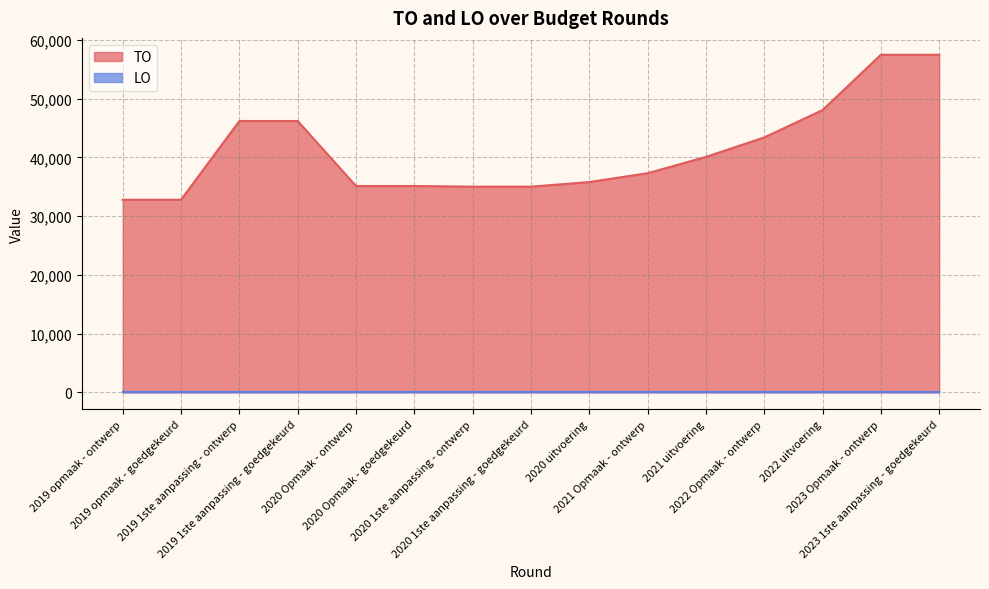

What is the label of the 6th point from the left?

2020 Opmaak - goedgekeurd